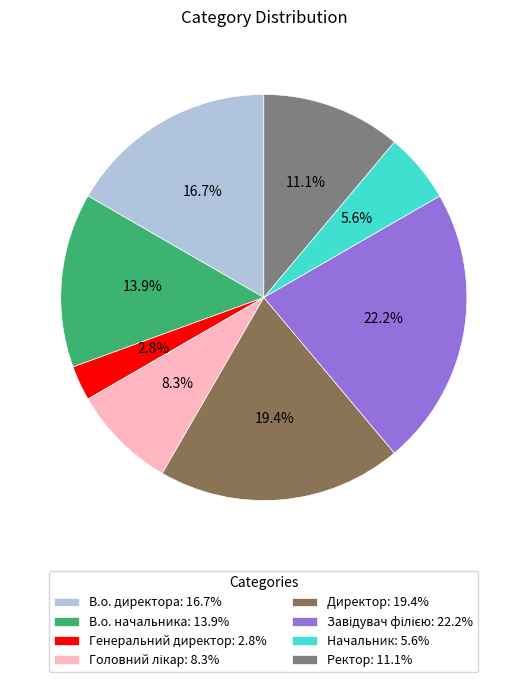

What portion of the pie excludes В.о. начальника?

86.1%